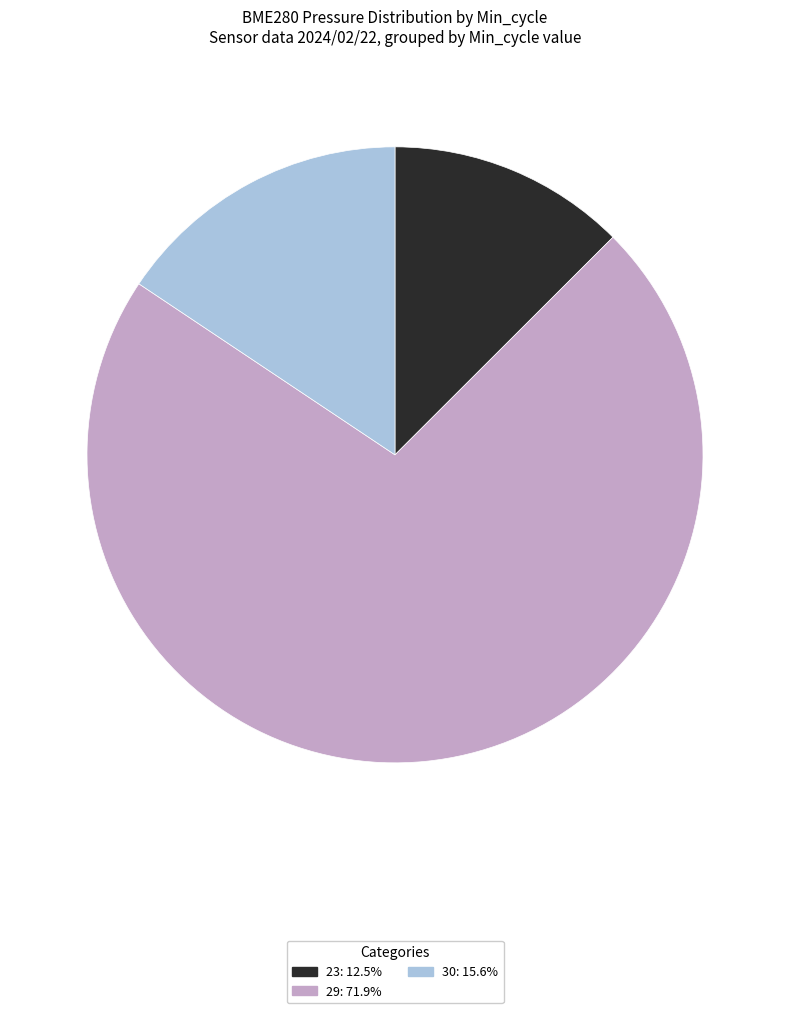

What is the ratio of the value at 30: 15.6% to the value at 23: 12.5%?

1.2